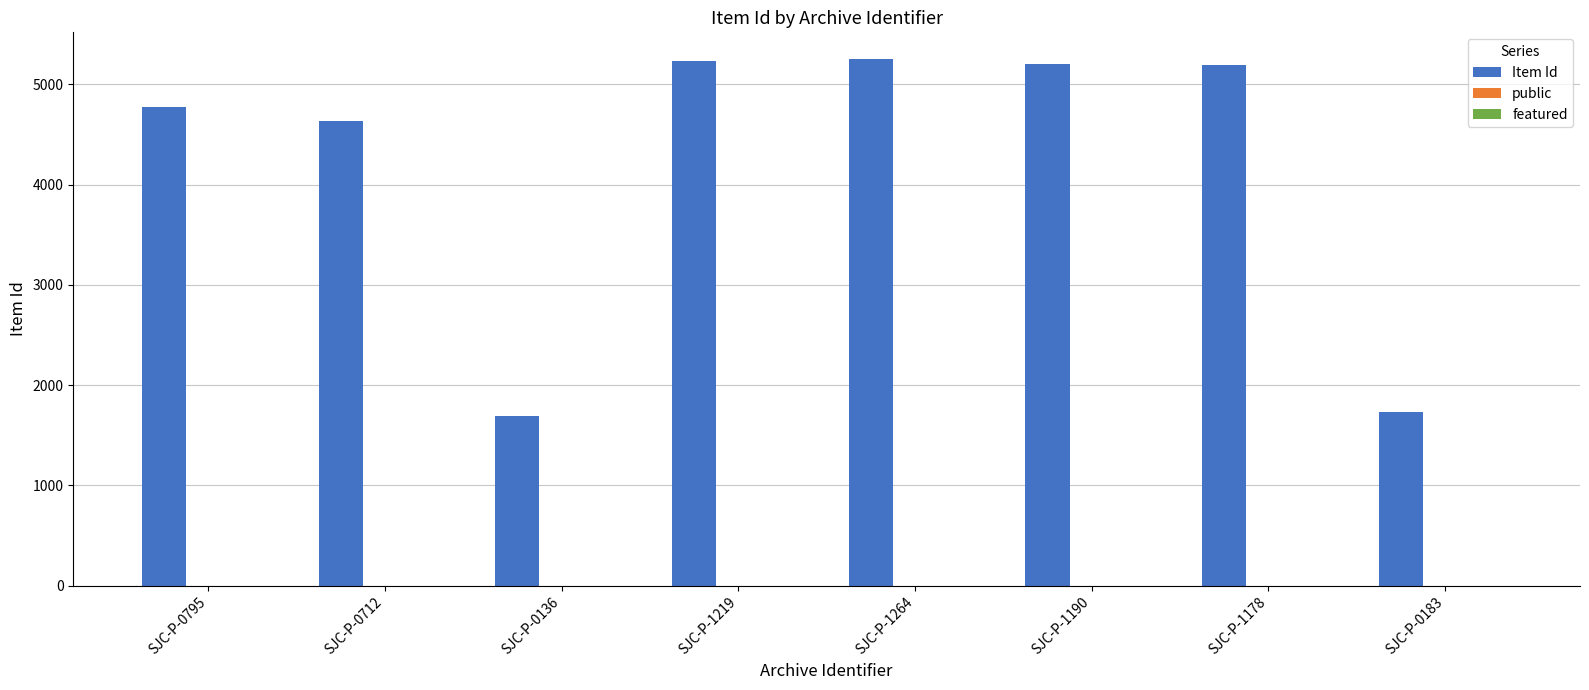

The value of Item Id at SJC-P-0712 is 6189. True or false?

False